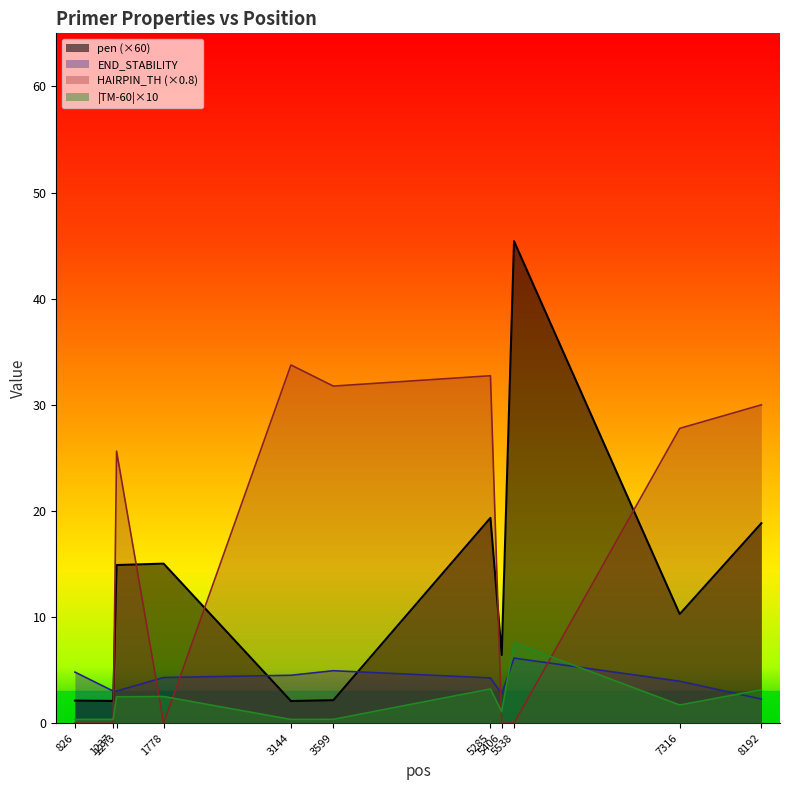

What is the total value across all series at 1237?

5.5